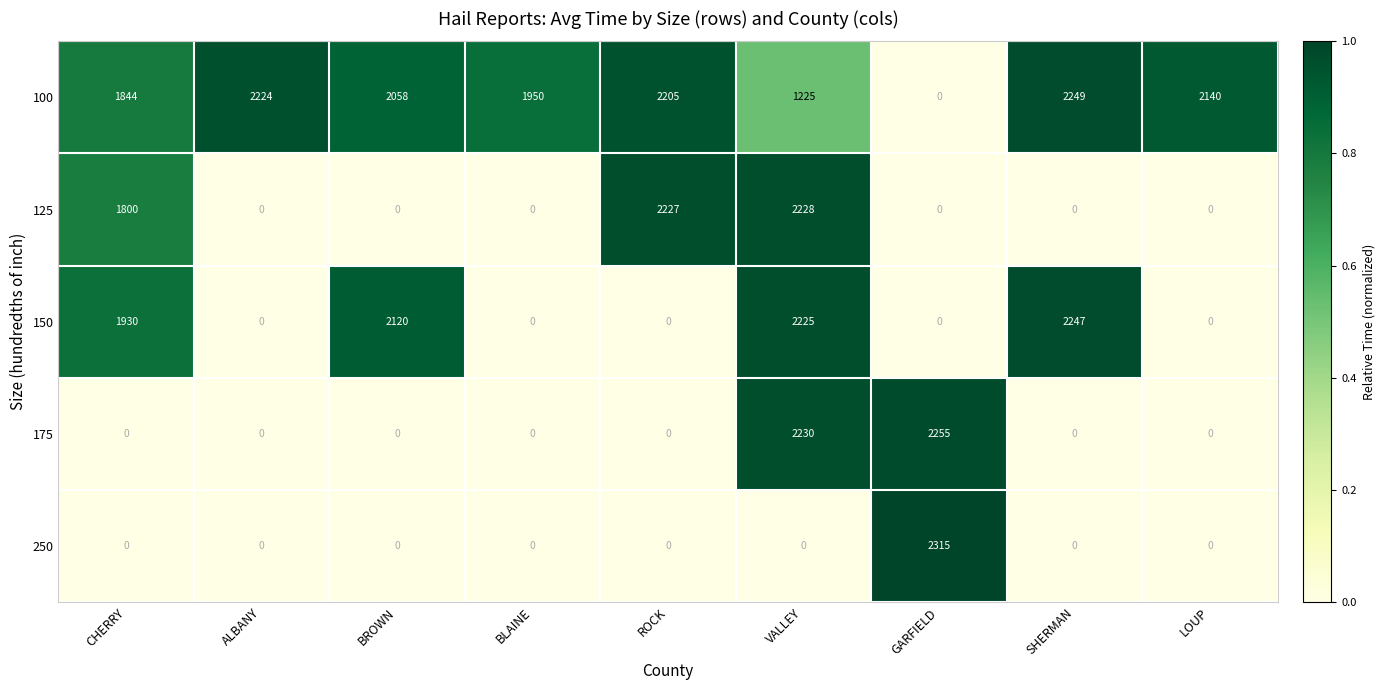

Rank the series by their maximum value, from lowest to highest.

125, 150, 100, 175, 250